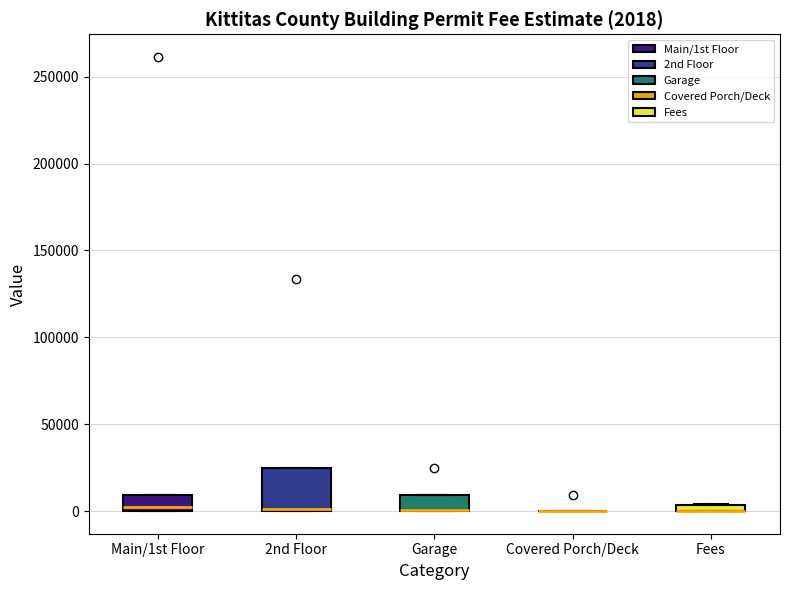

Comparing the boxes themselves (not the whiskers), which one is the tallest?

2nd Floor